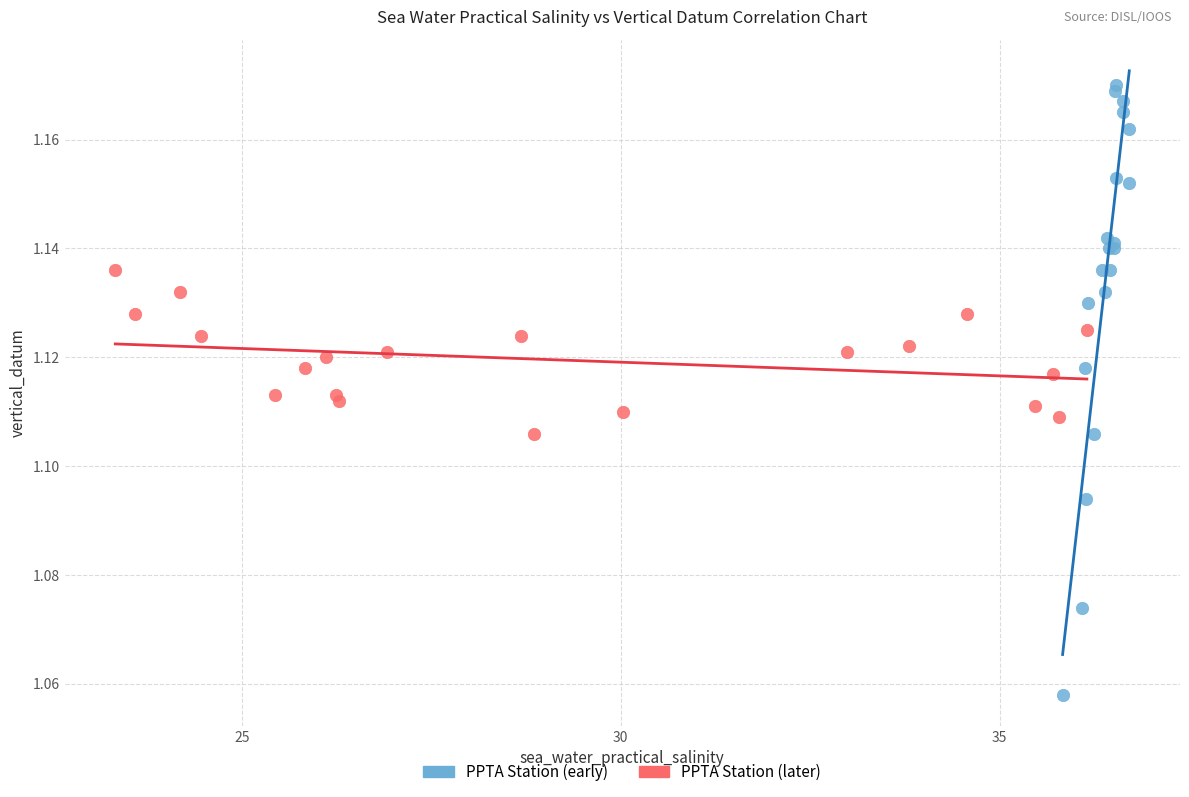

Which series contains the lowest Y value?

PPTA Station (early)